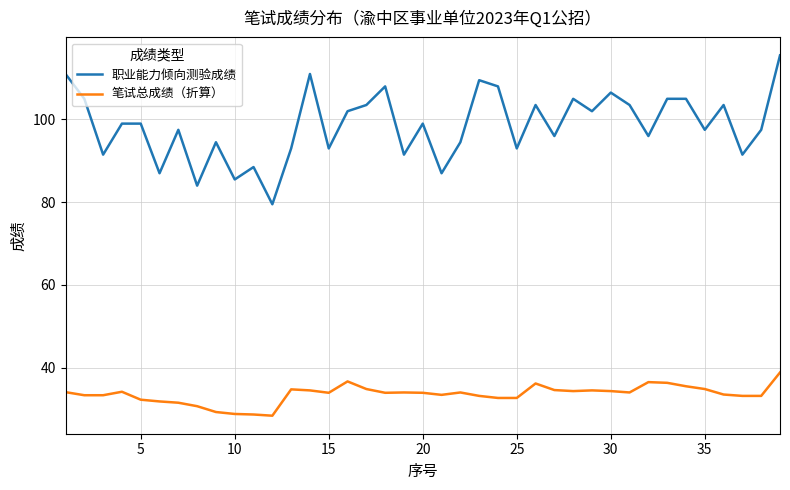

Which series has the widest spread of values?

职业能力倾向测验成绩